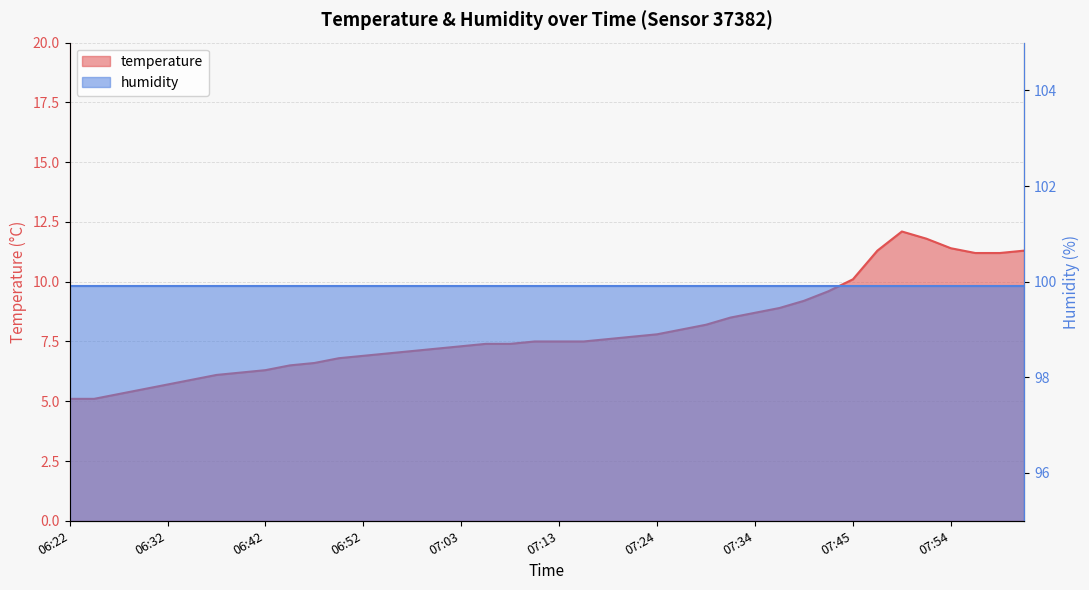

What is the greatest value displayed?

12.1